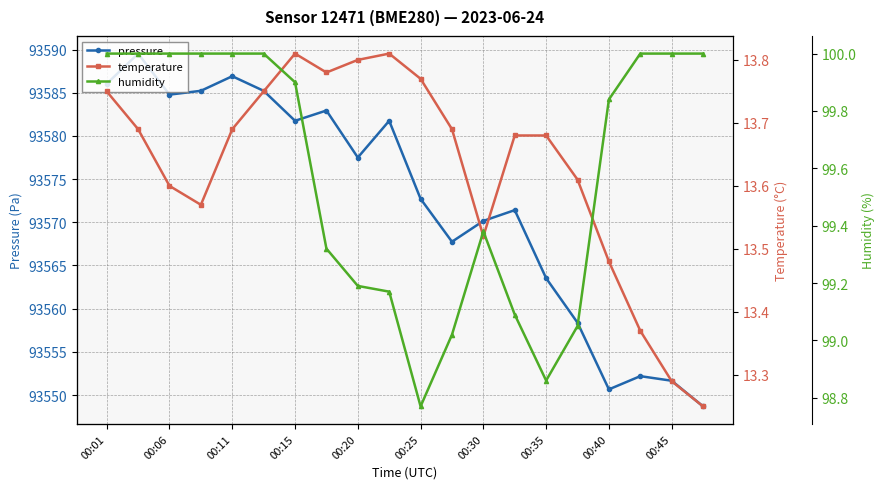

At how many categories does at least one series exceed 65702?

20